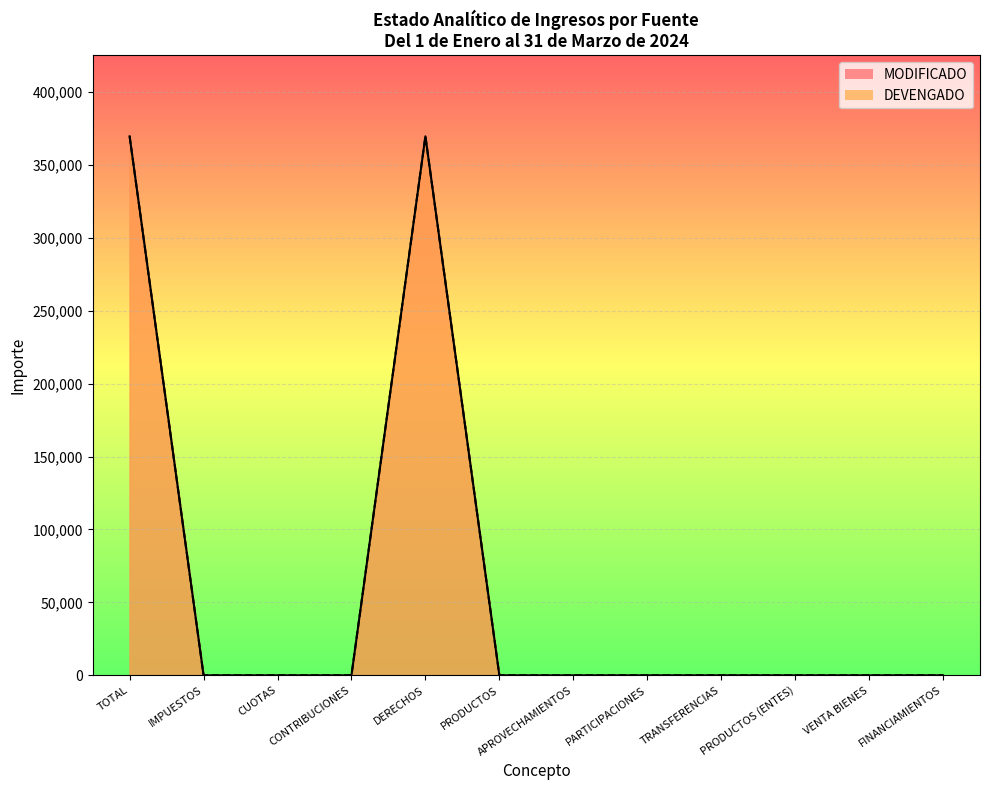

How many interior local peaks does the MODIFICADO series have?

1